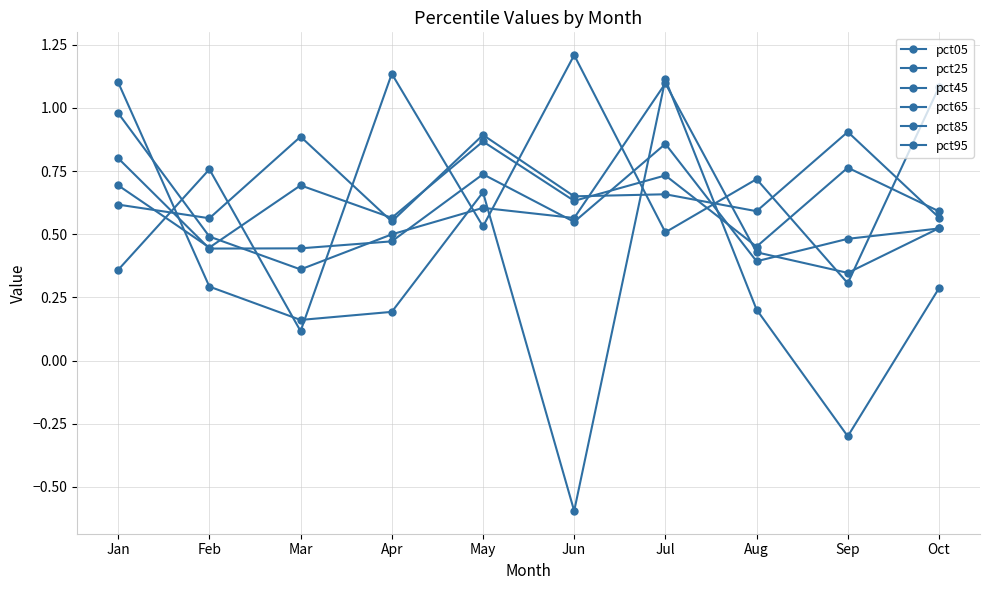

Does the chart have visible grid lines?

Yes